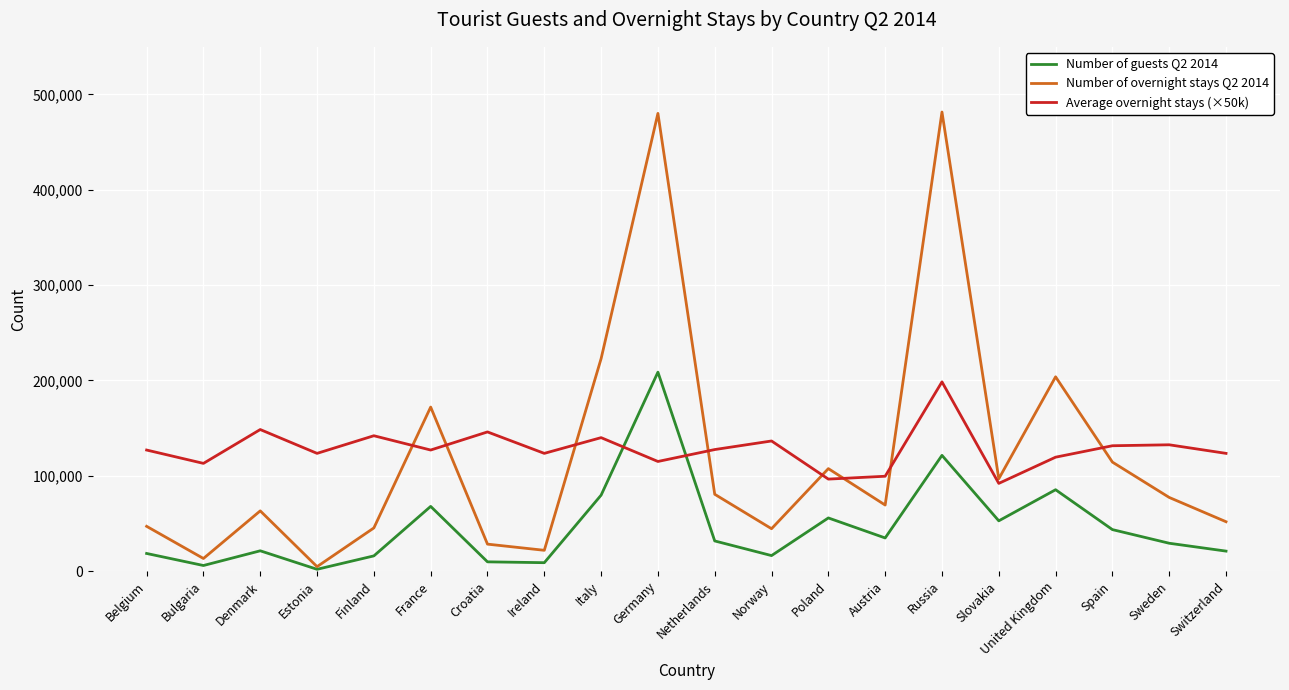

Which series has the largest total across all categories?

Average overnight stays (×50k)